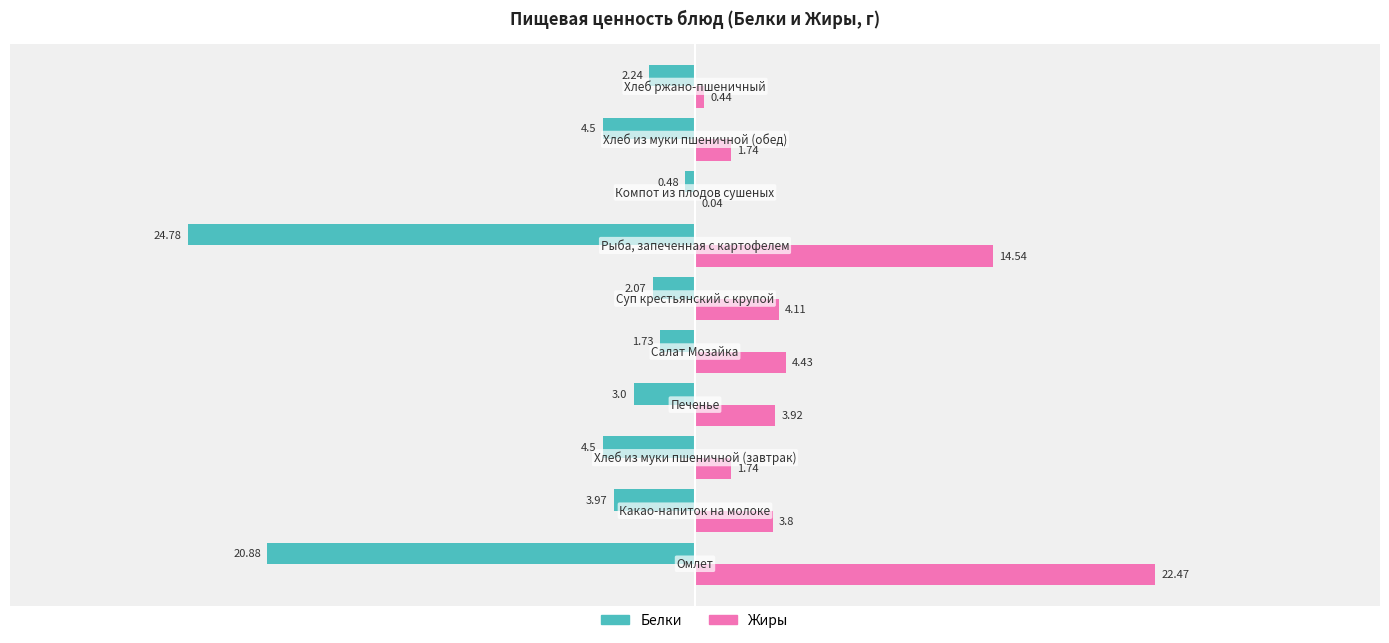

What is the sum of all Жиры values?

57.2